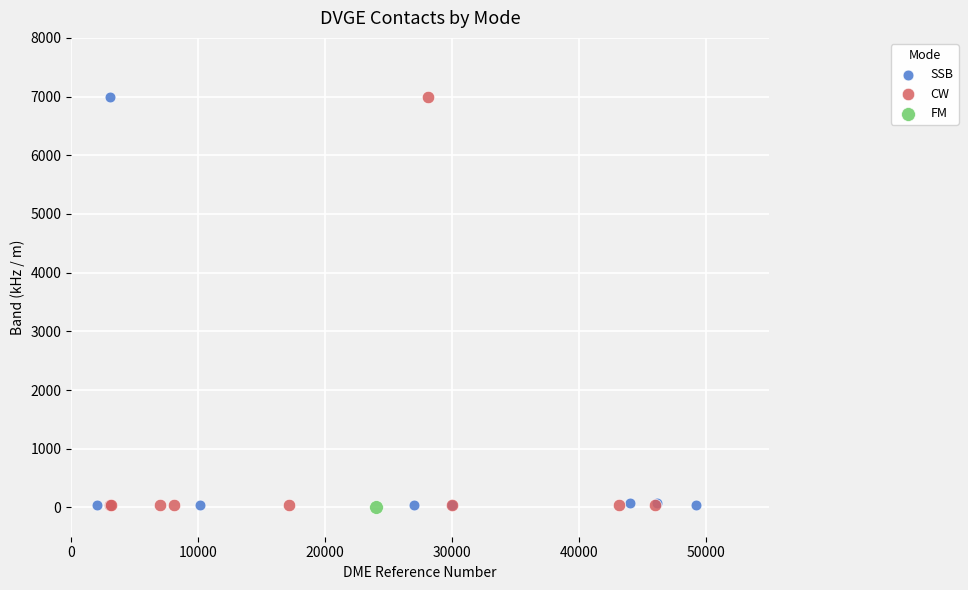

What are all the series names shown in the legend?

SSB, CW, FM